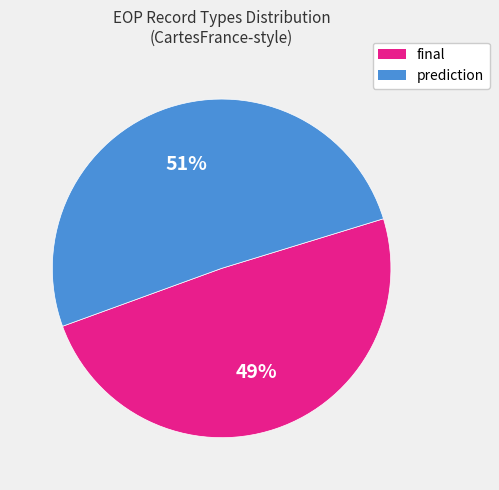

Do final and prediction together represent more than half of the pie?

Yes